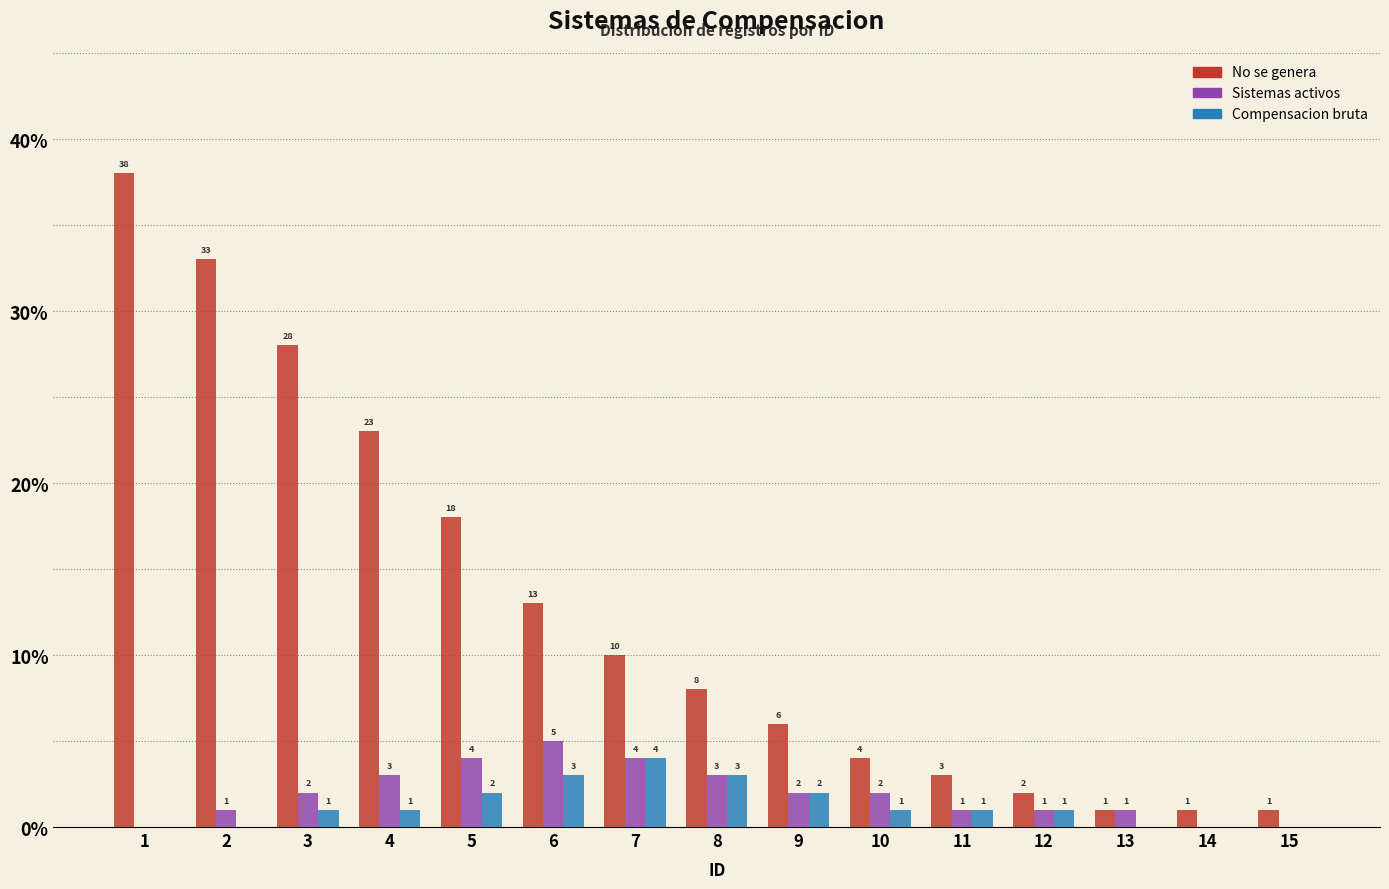

What are all the series names shown in the legend?

No se genera, Sistemas activos, Compensacion bruta